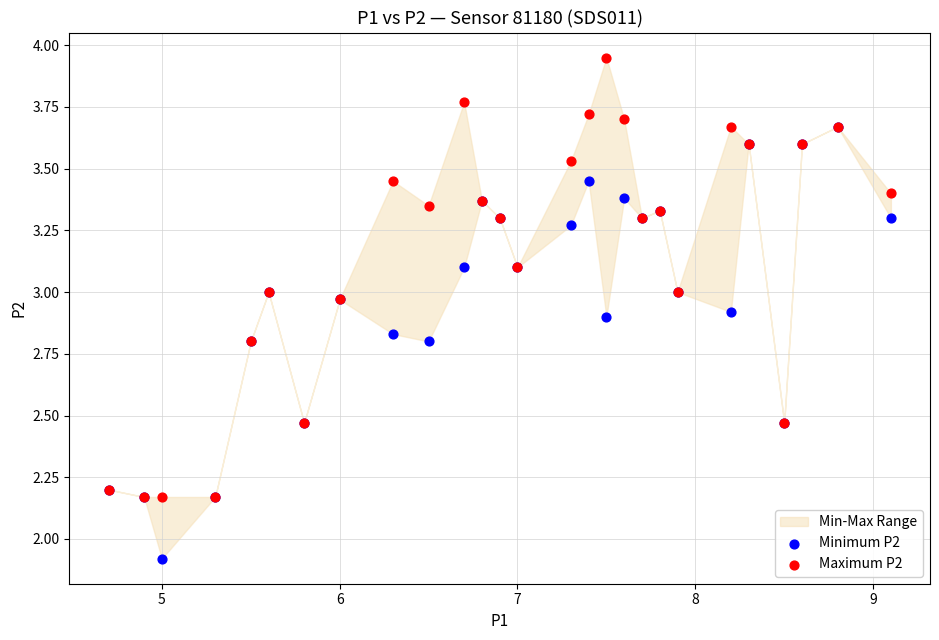

Across all series, what Y value is closest to 2?

1.9